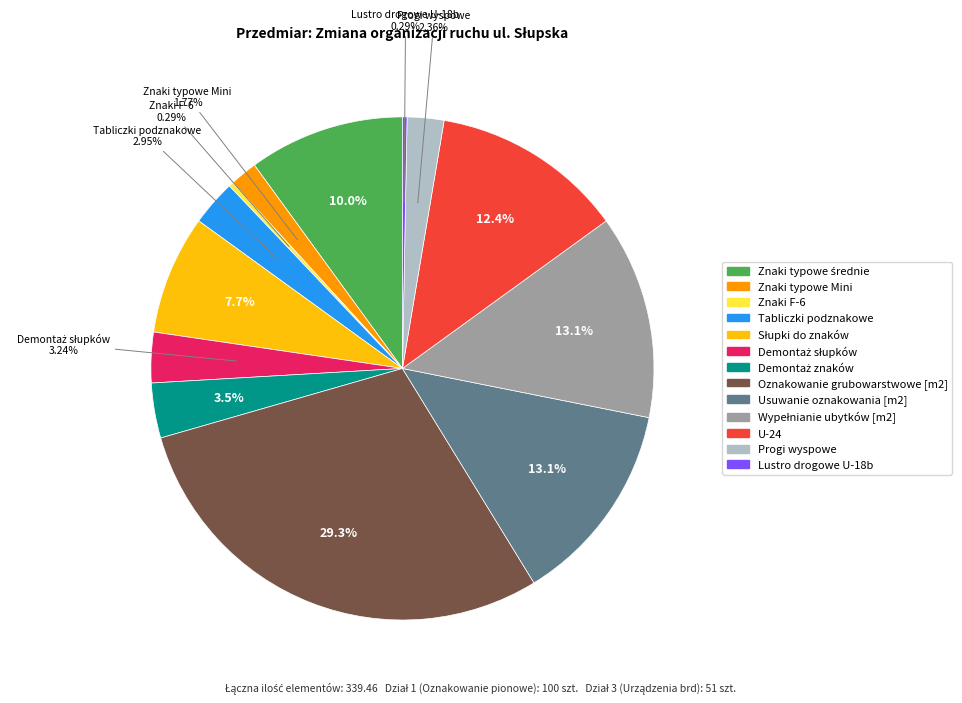

Count the number of slices in the pie.

13